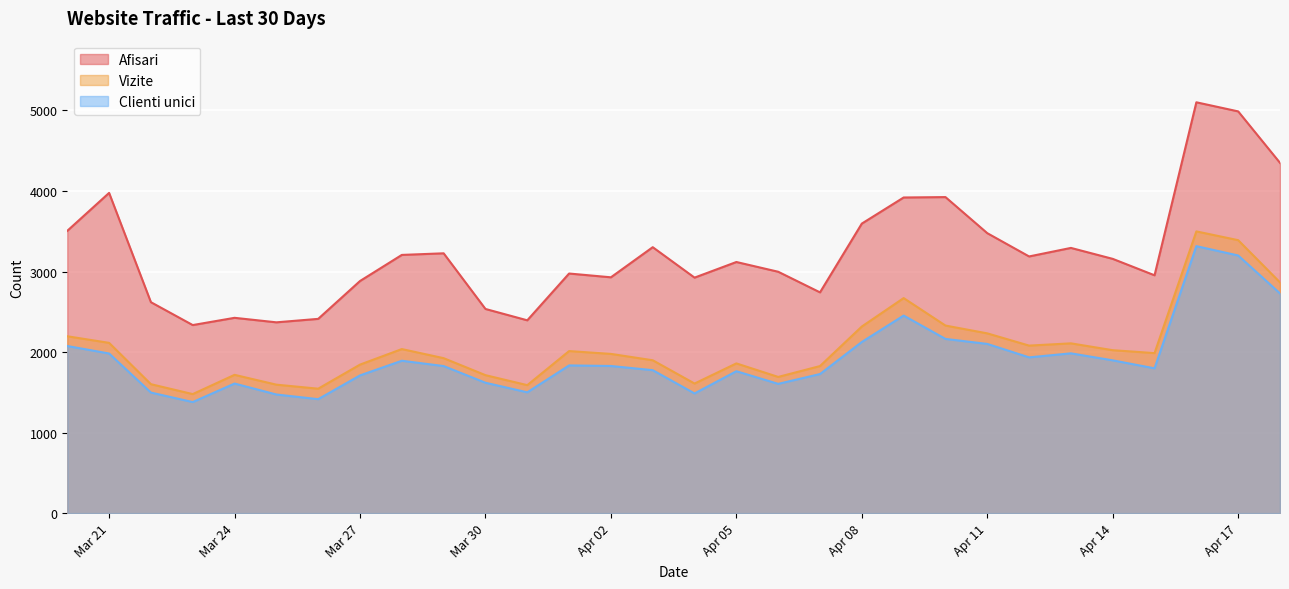

What is the highest value of the Clienti unici series?

3315